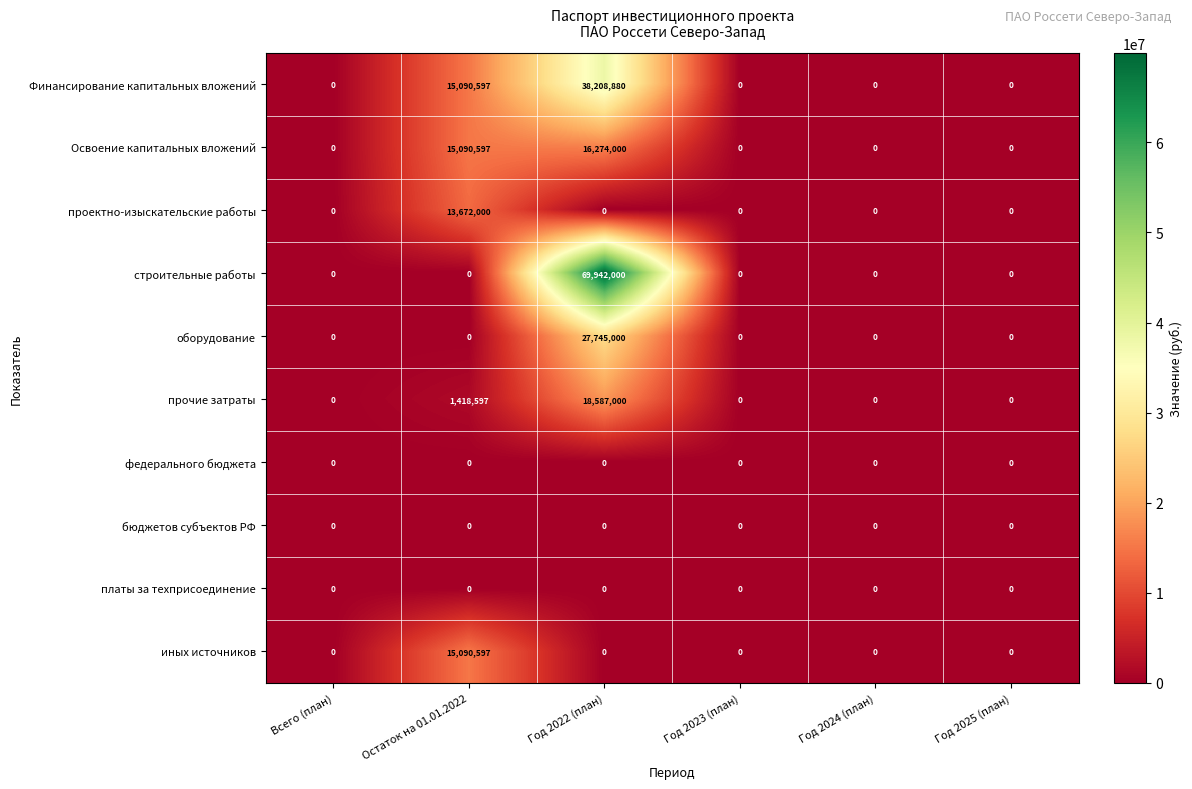

What is the sum of all иных источников values?

15090597